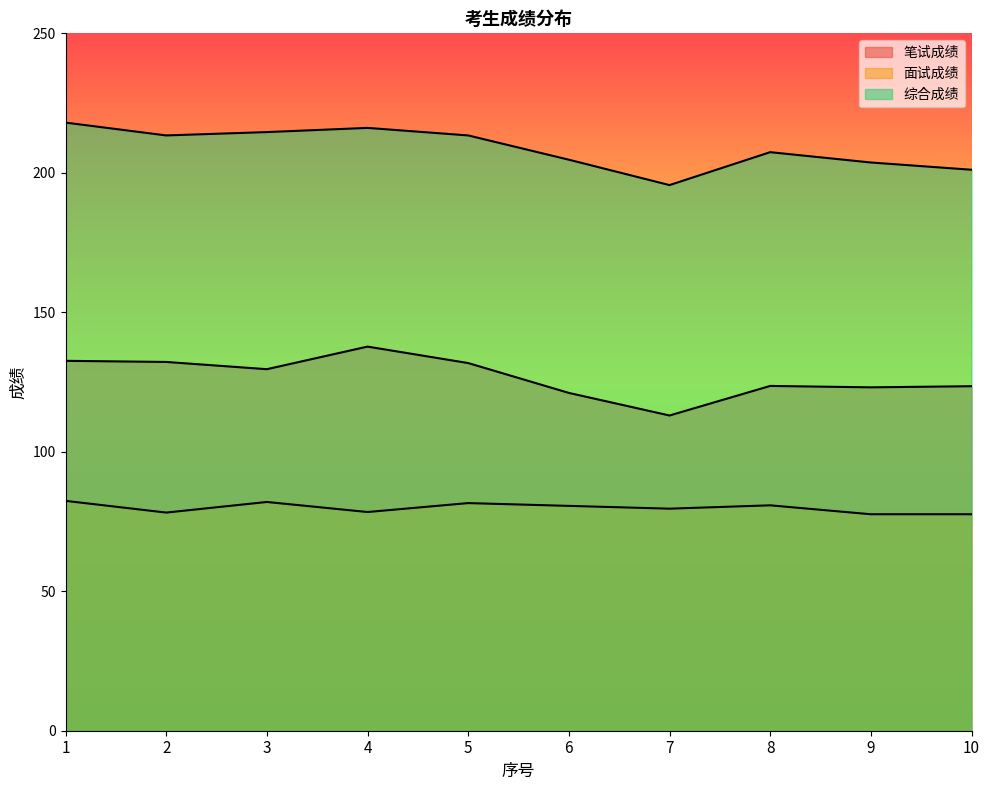

Is it true that 面试成绩 equals 78.4 at 4?

True